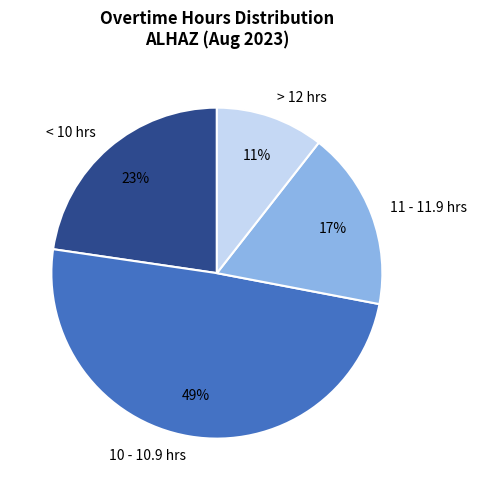

Which has a higher value, < 10 hrs or > 12 hrs?

< 10 hrs